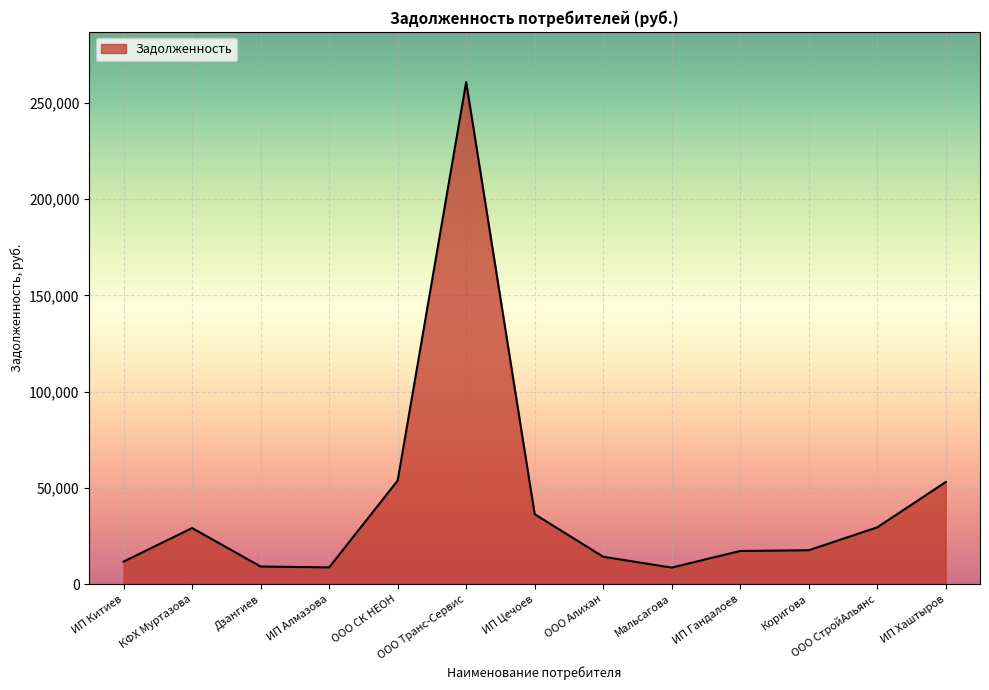

How many values are below 17606?

6